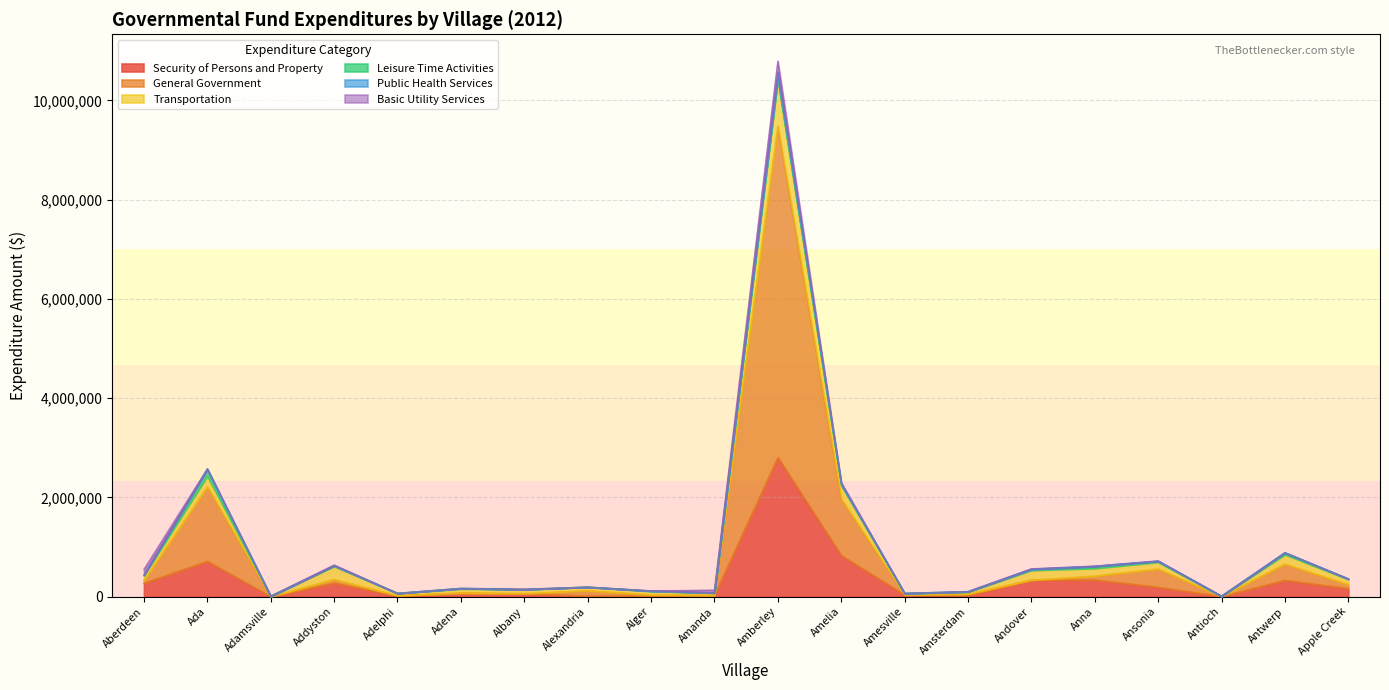

At which category does Public Health Services reach its first local peak?

Ada